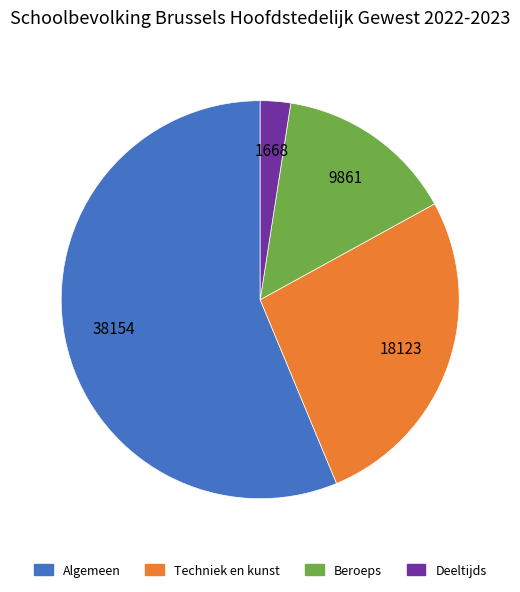

What is the ratio of the value at Beroeps to the value at Deeltijds?

5.9